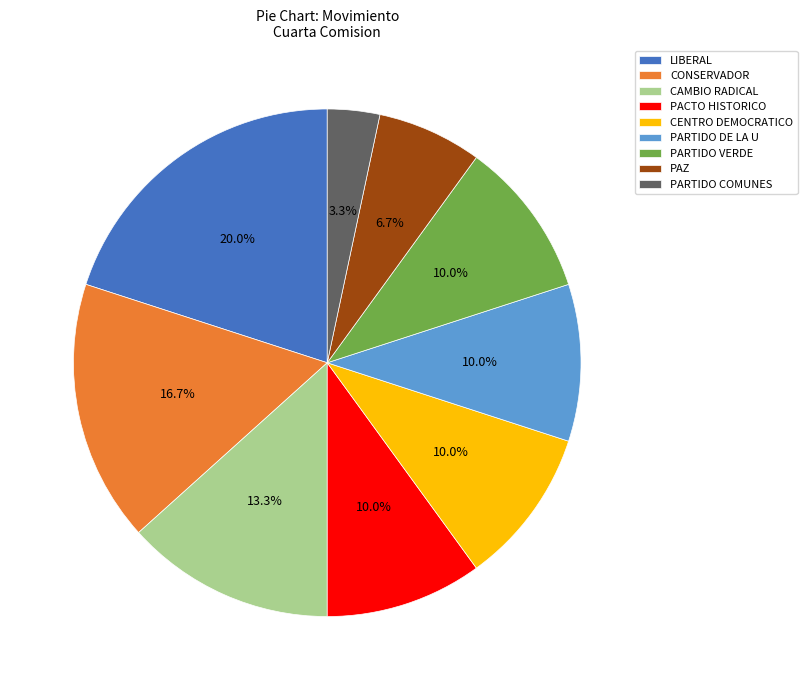

Count the number of slices in the pie.

9